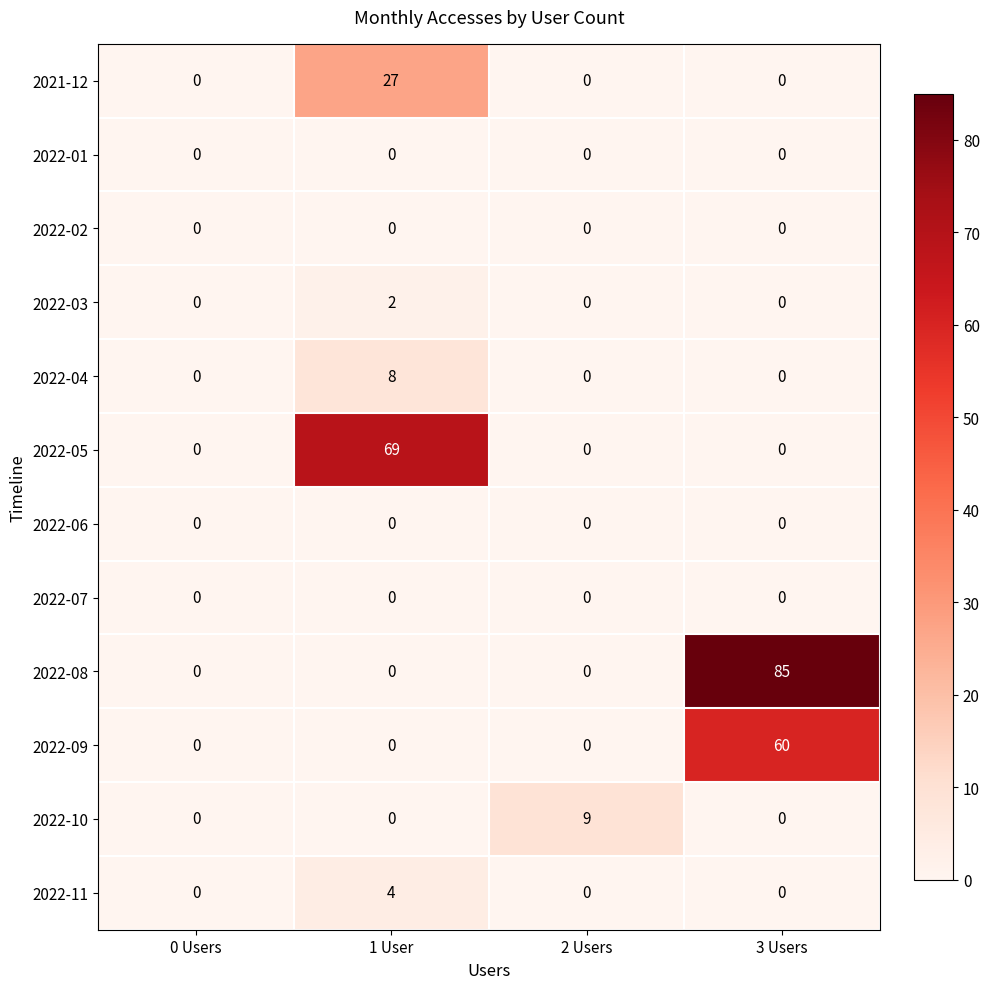

What is the sum of all 2022-05 values?

69